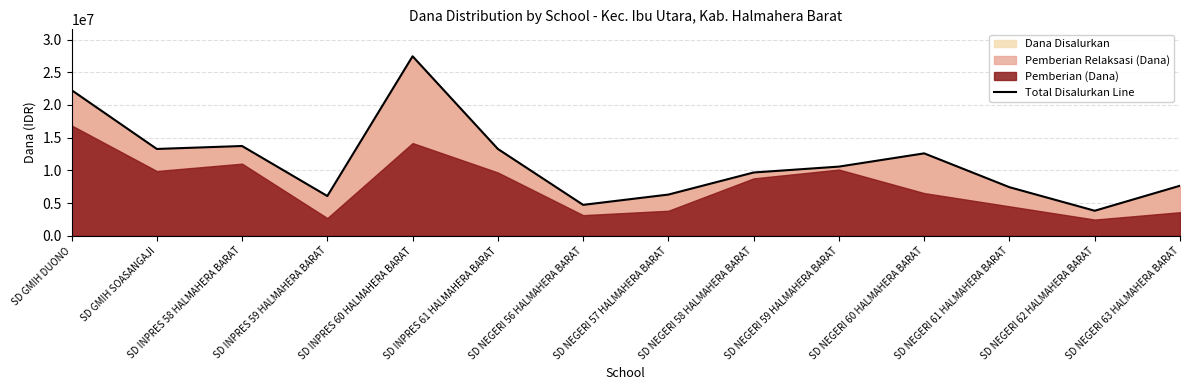

Rank the categories by value from lowest to highest.

SD NEGERI 62 HALMAHERA BARAT, SD NEGERI 56 HALMAHERA BARAT, SD INPRES 59 HALMAHERA BARAT, SD NEGERI 57 HALMAHERA BARAT, SD NEGERI 61 HALMAHERA BARAT, SD NEGERI 63 HALMAHERA BARAT, SD NEGERI 58 HALMAHERA BARAT, SD NEGERI 59 HALMAHERA BARAT, SD NEGERI 60 HALMAHERA BARAT, SD GMIH SOASANGAJI, SD INPRES 61 HALMAHERA BARAT, SD INPRES 58 HALMAHERA BARAT, SD GMIH DUONO, SD INPRES 60 HALMAHERA BARAT